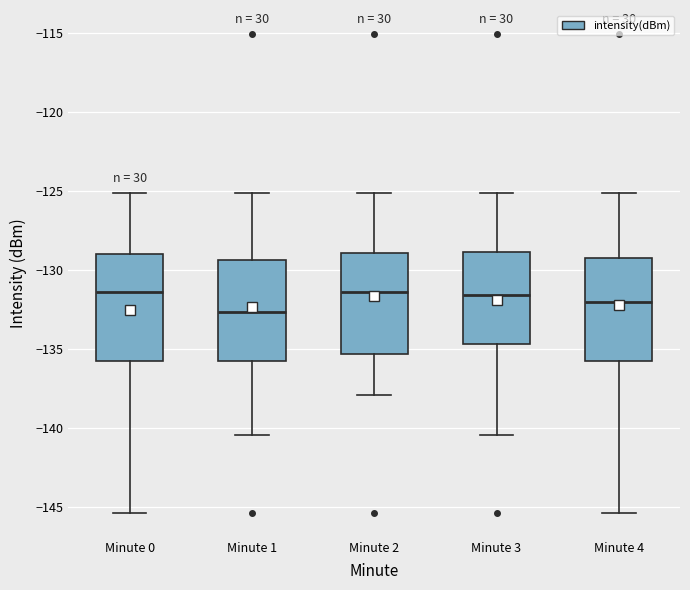

Where is the upper edge of the box for Minute 1 on the y-axis? The values are not printed on the chart, so give them approximately, as read against the axis.

-129.5